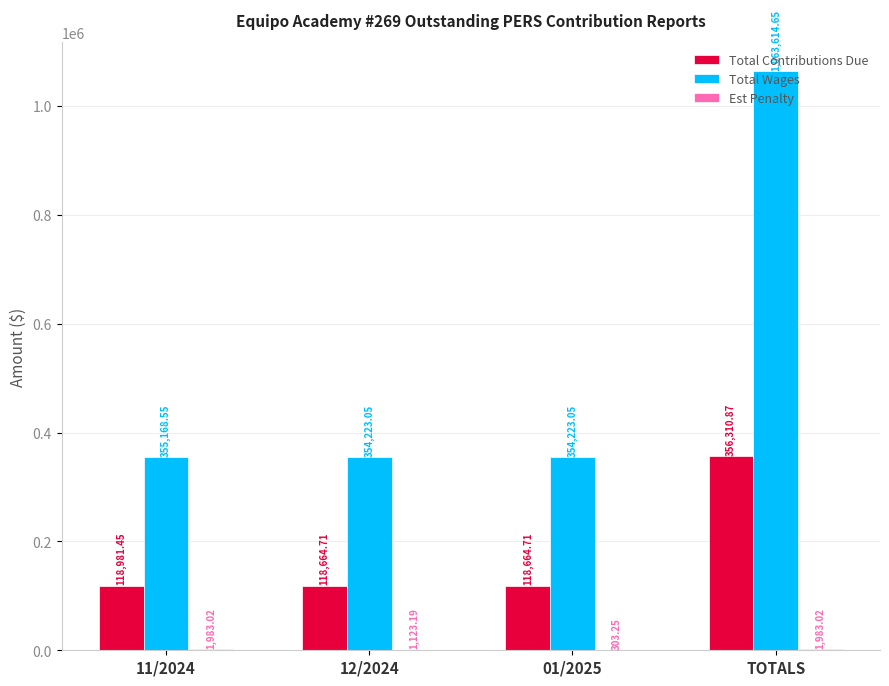

Which series changed the most between 12/2024 and TOTALS?

Total Wages